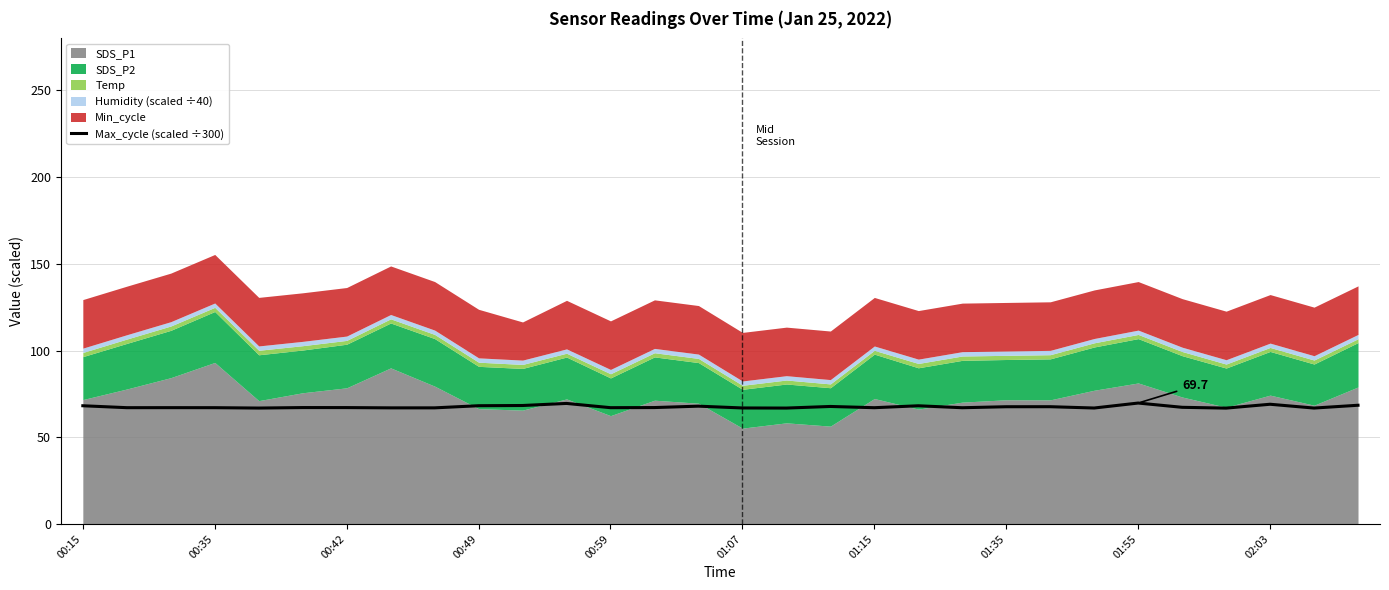

Which has a higher value, 29 or 11?

11